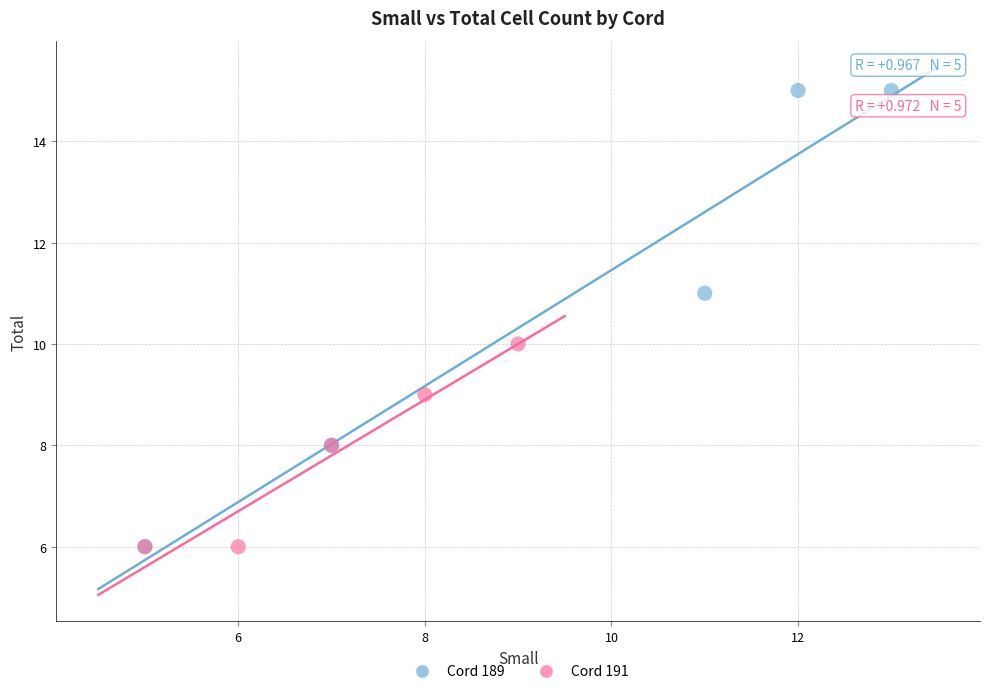

Which series has the widest spread of Y values?

Cord 189